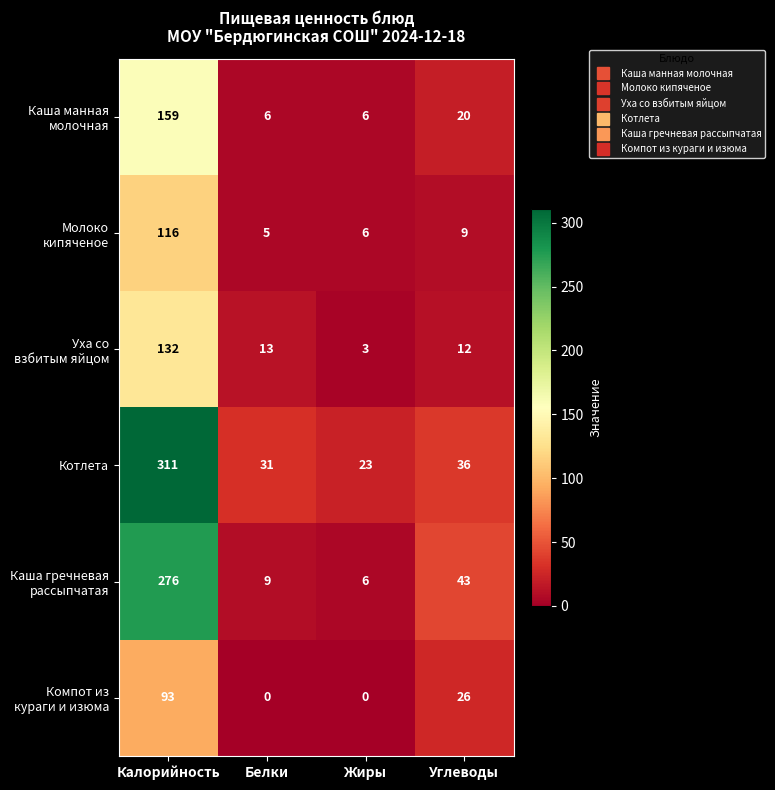

The Котлета series shows 23 at Жиры. True or false?

True